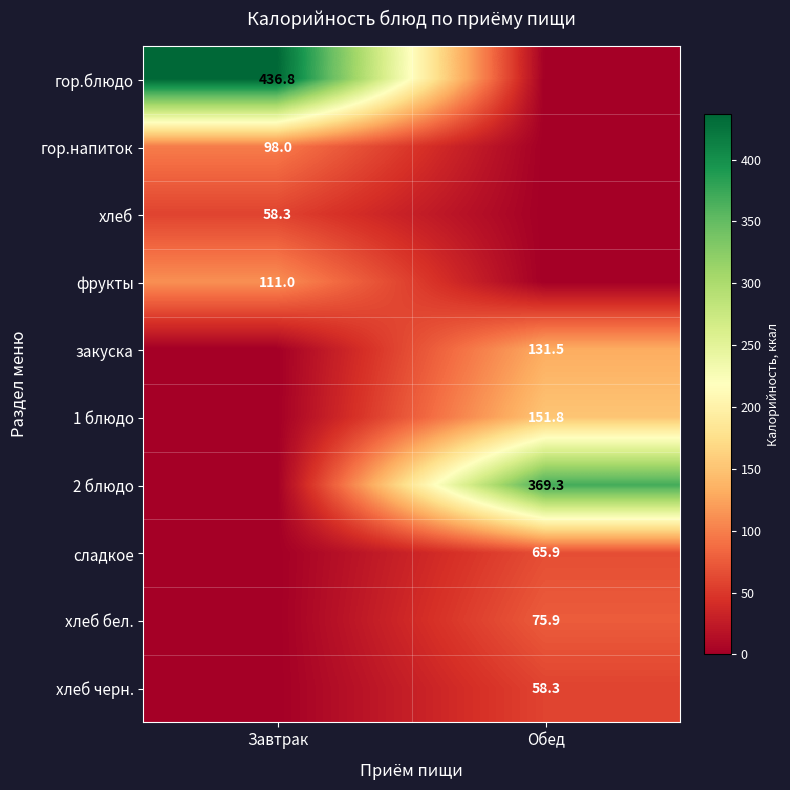

Is the value of гор.напиток at Завтрак greater than the value of гор.блюдо at Завтрак?

No